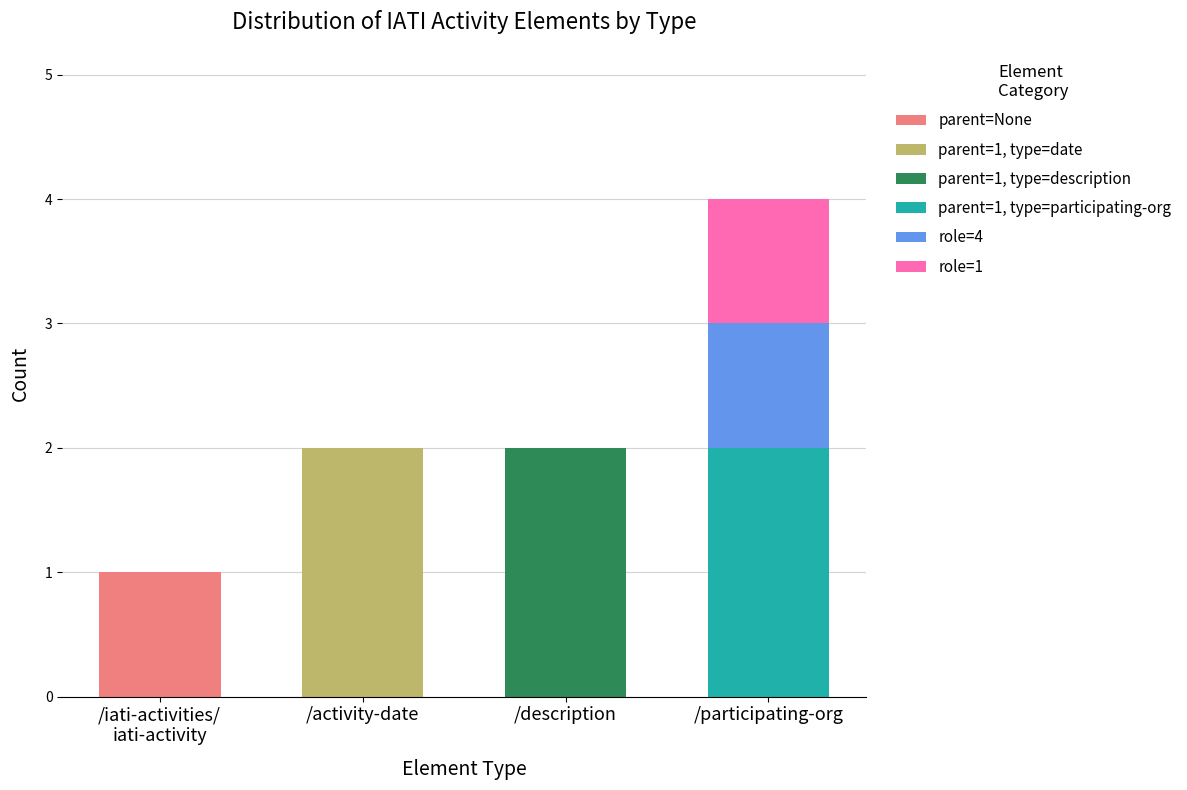

Is it true that parent=None equals 0 at /description?

True